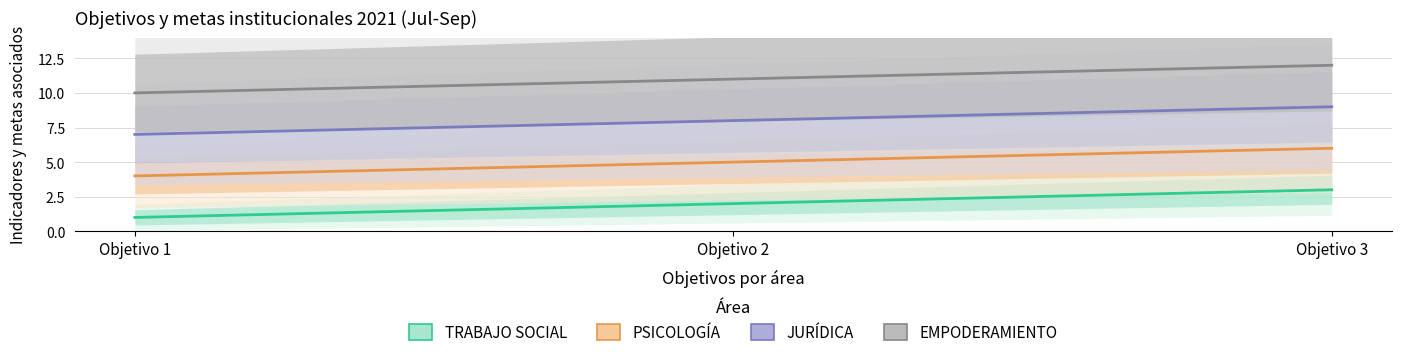

Is this an area chart (filled region under the line)?

No